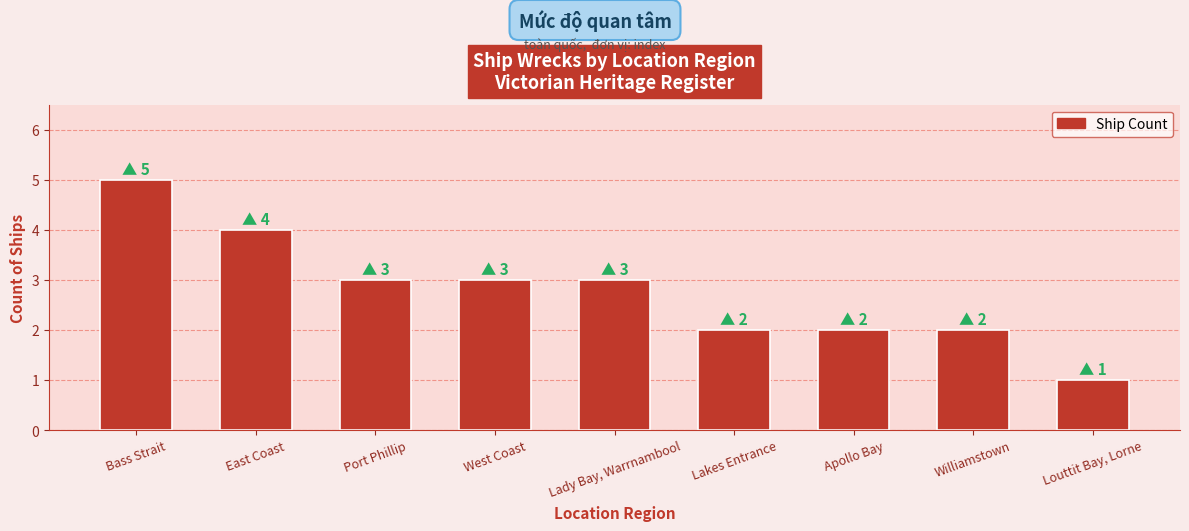

Between Louttit Bay, Lorne and East Coast, which is larger?

East Coast